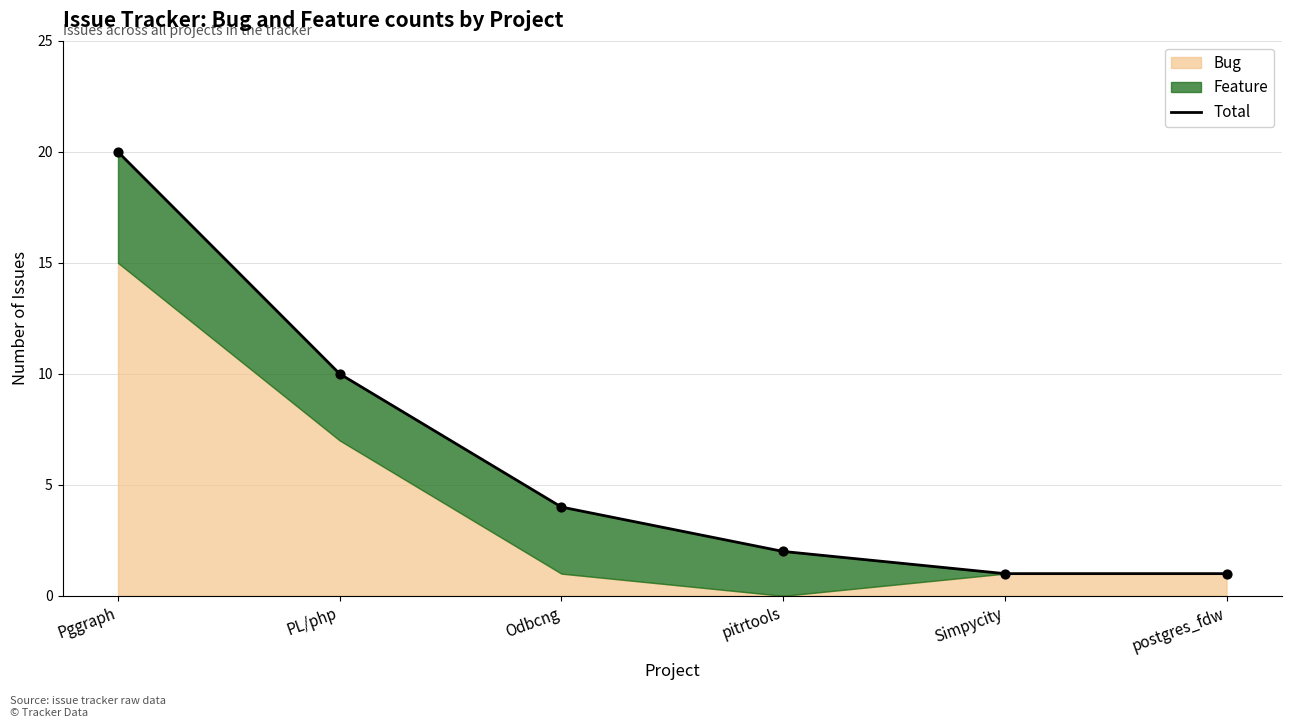

Between PL/php and Pggraph, which is larger?

Pggraph